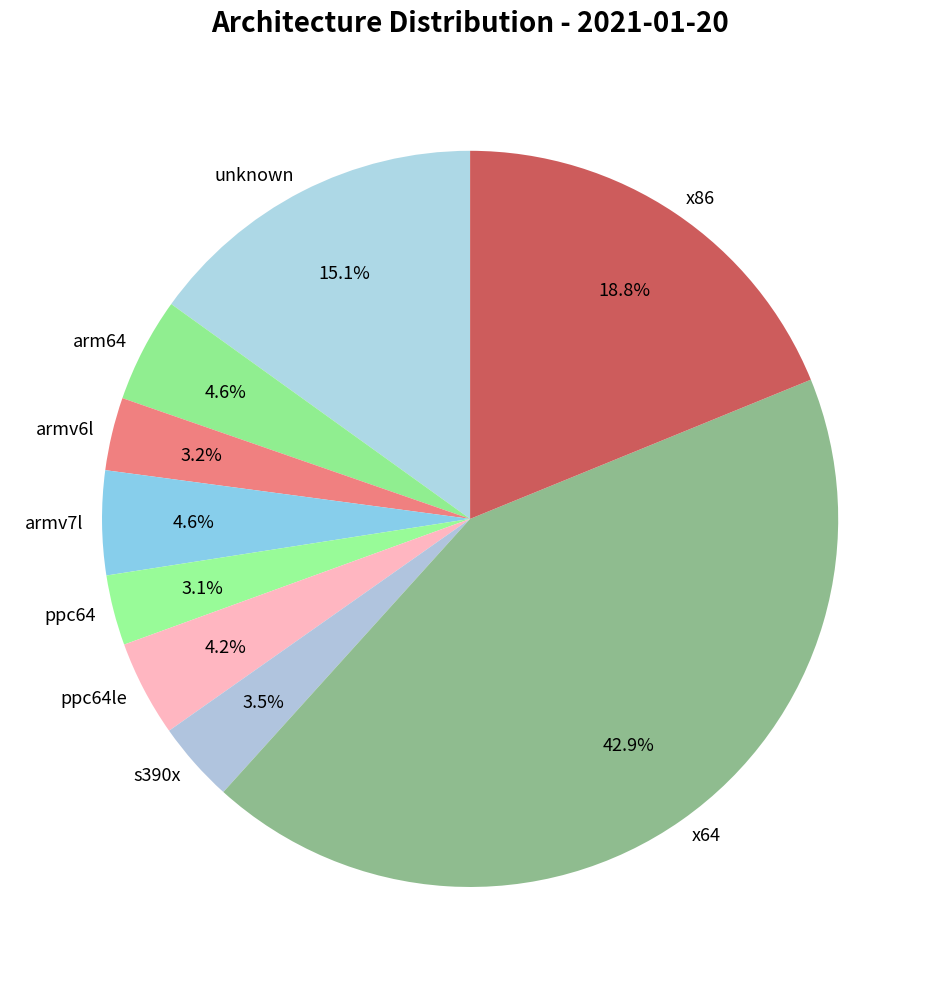

Count the number of slices in the pie.

9